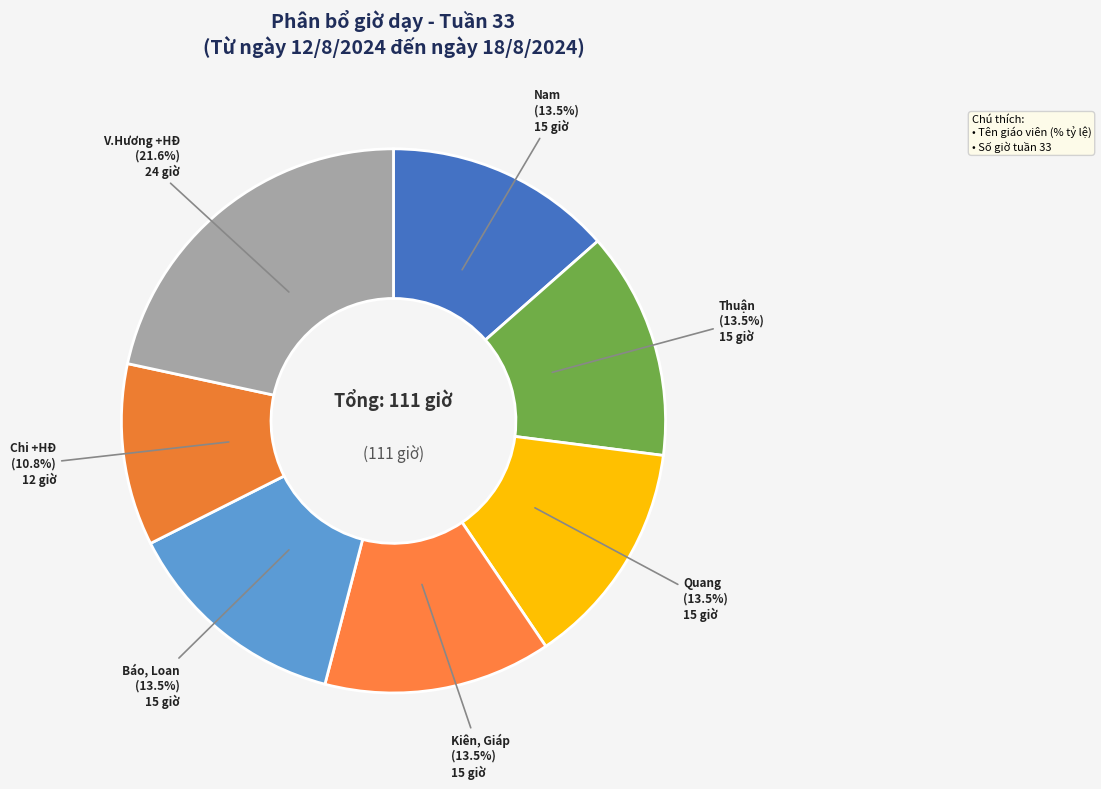

What portion of the pie excludes Chi +HĐ?

89.2%